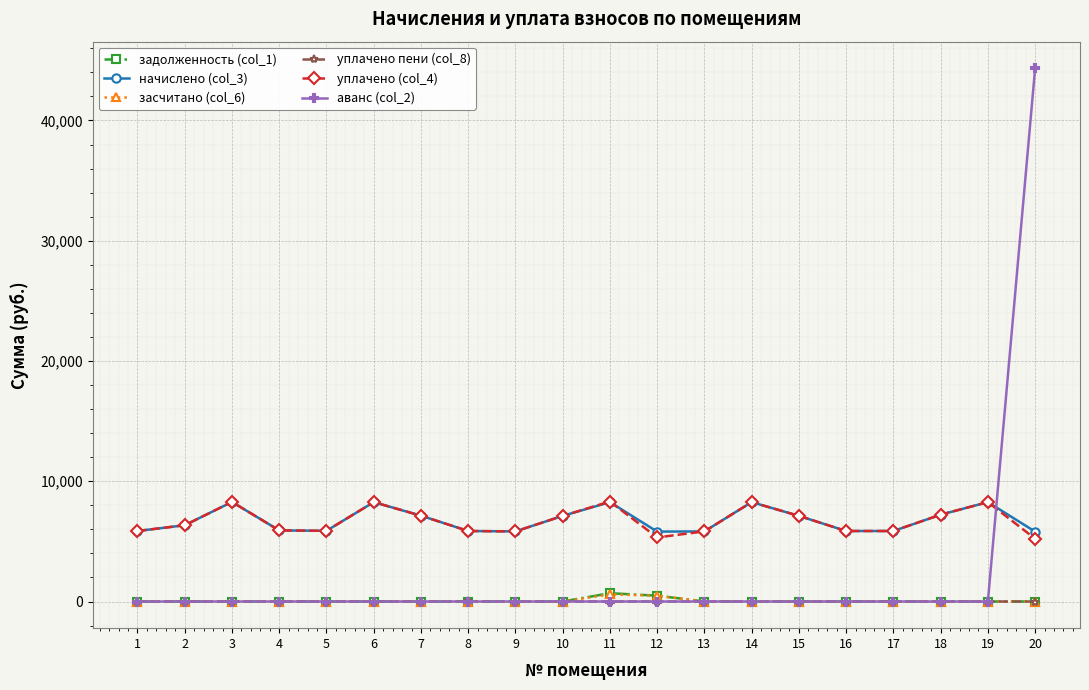

Is it true that аванс (col_2) equals 0.0 at 14?

True